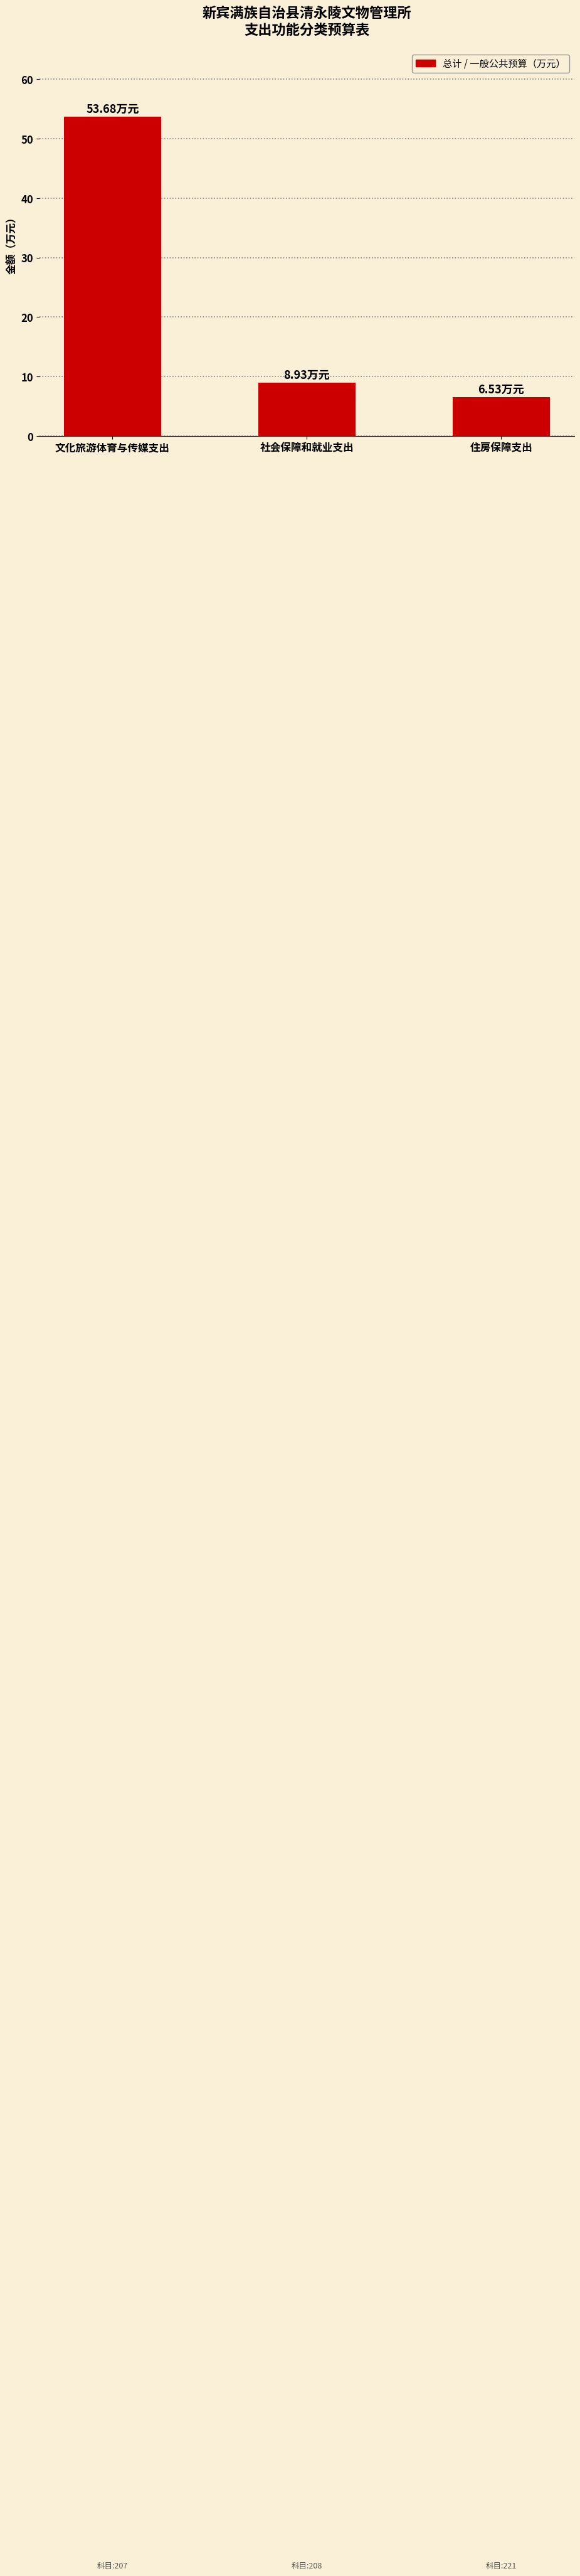

What is the average value?

23.0